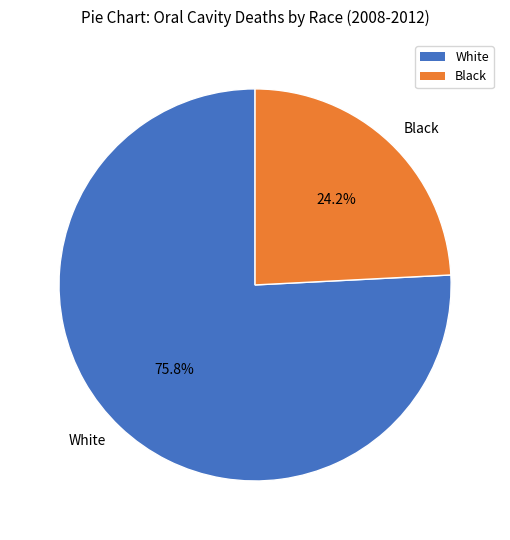

Approximately how many times larger is the value at White compared to Black?

3.1